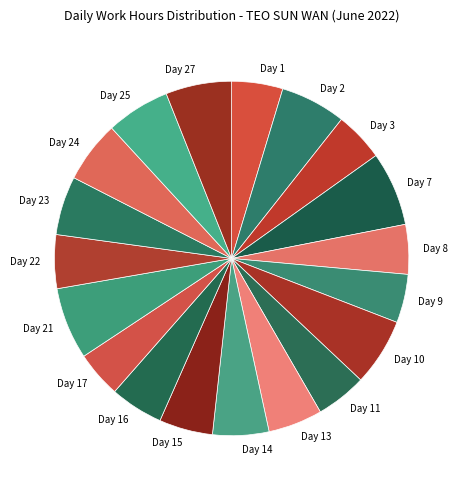

Which has a higher value, Day 9 or Day 14?

Day 14